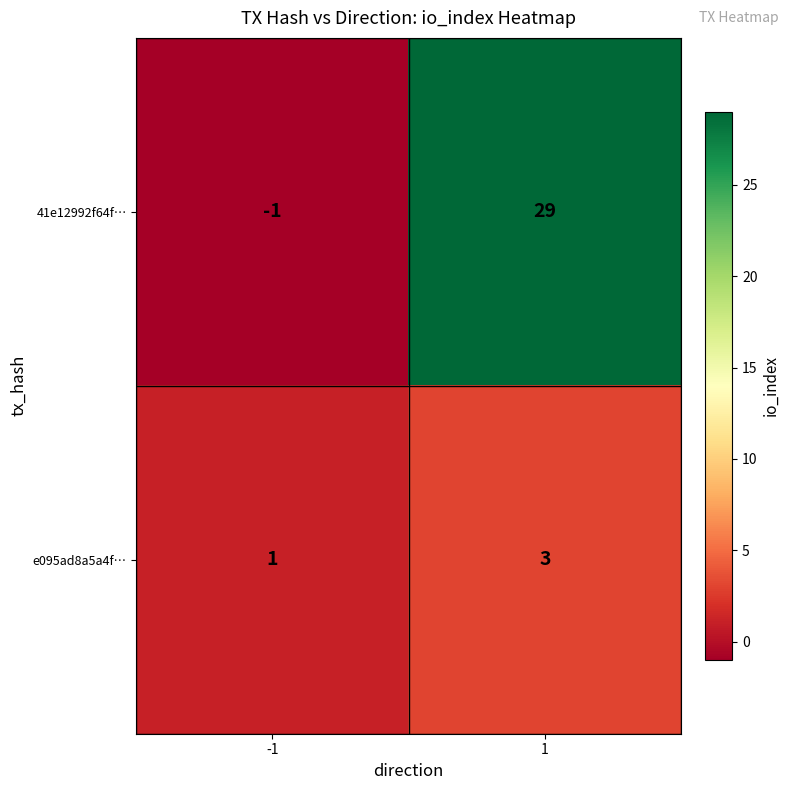

Reading left to right, list all the values displayed in this chart.

41e12992f64f…: -1=-1	1=29
e095ad8a5a4f…: -1=1	1=3